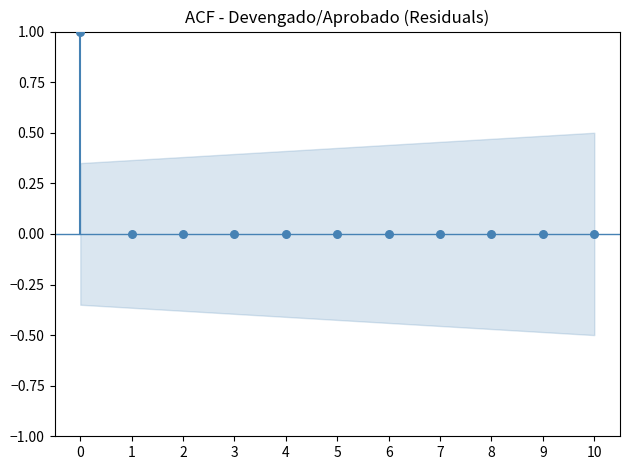

What is the range of Y values (max minus min)?

1.0